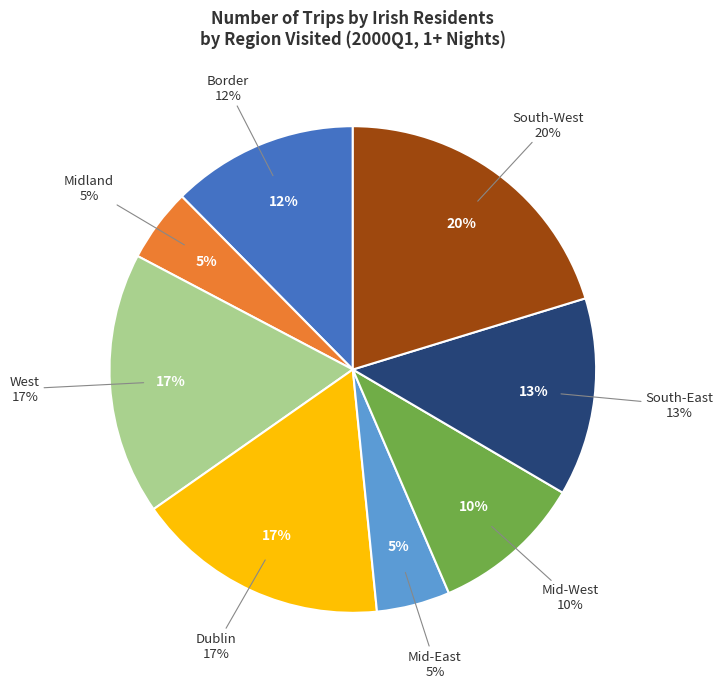

How many segments does this pie chart have?

8